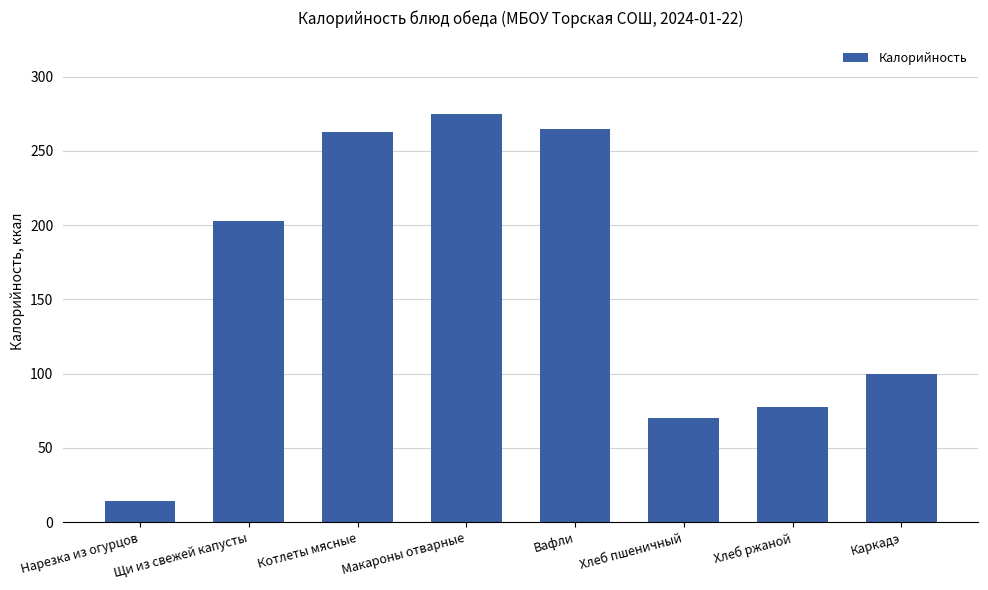

The value at Макароны отварные is 274.9. True or false?

True